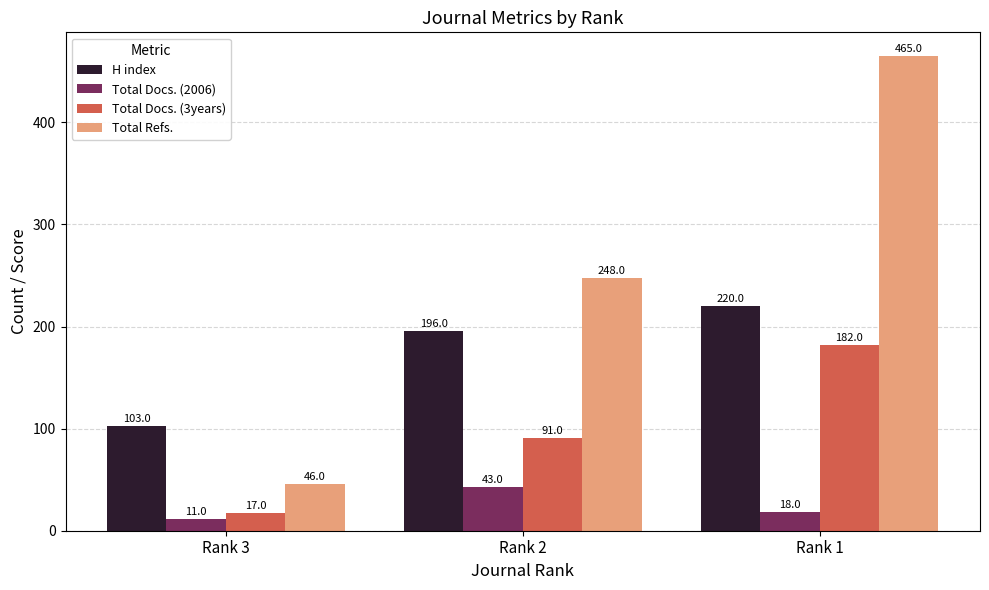

What is the value of the Total Docs. (2006) bar at the 3rd from the left?

18